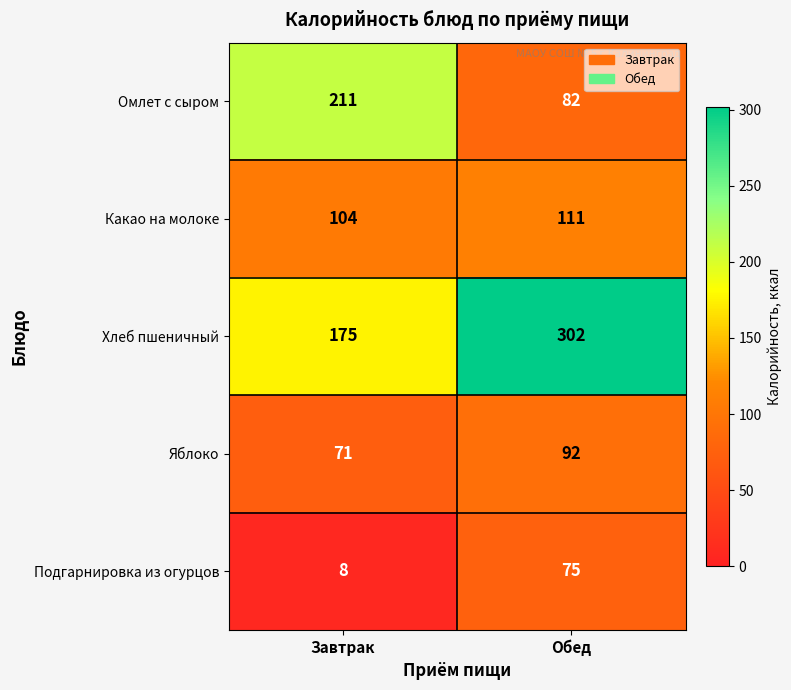

Which series has the largest total across all categories?

Хлеб пшеничный